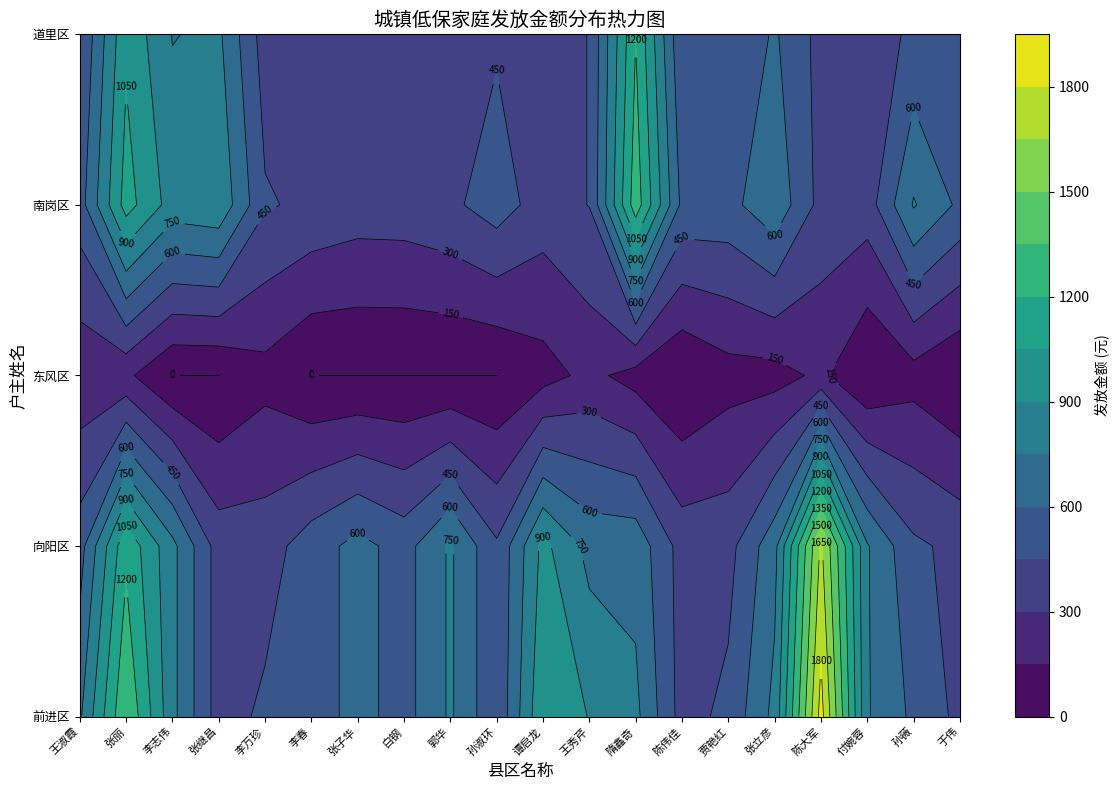

Which category has the lowest value in the 前进区 series?

张继昌